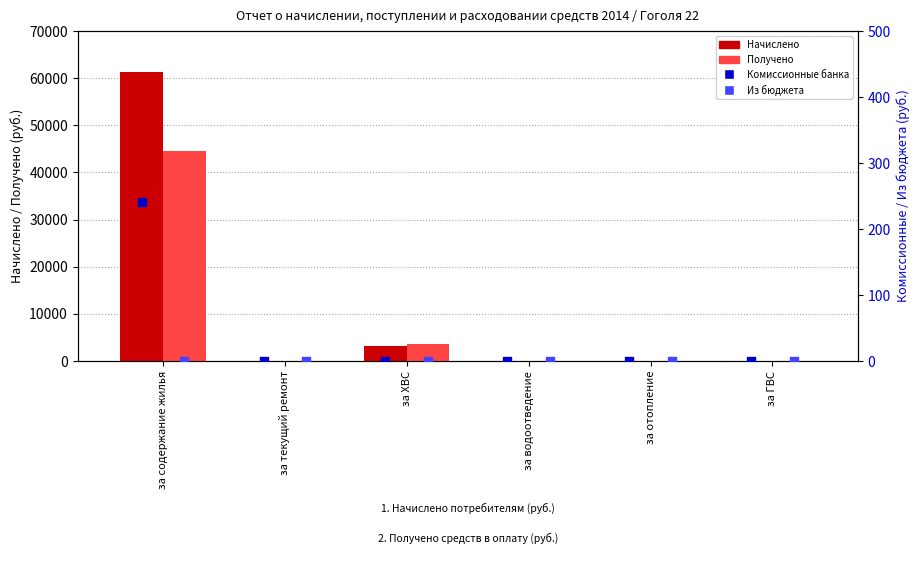

At how many categories does at least one series exceed 3238?

2